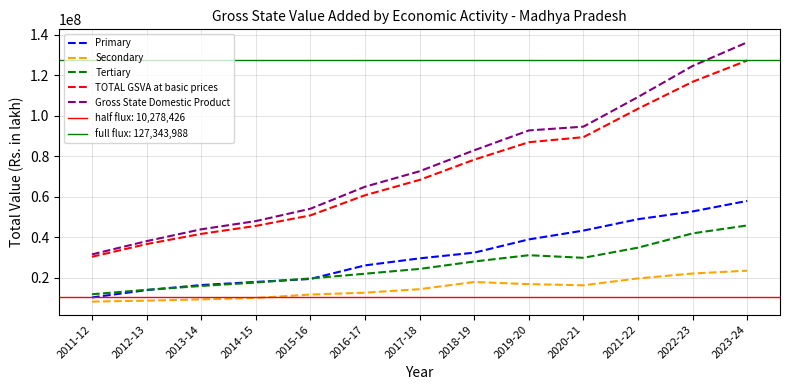

Which label corresponds to the largest value in the chart?

2023-24